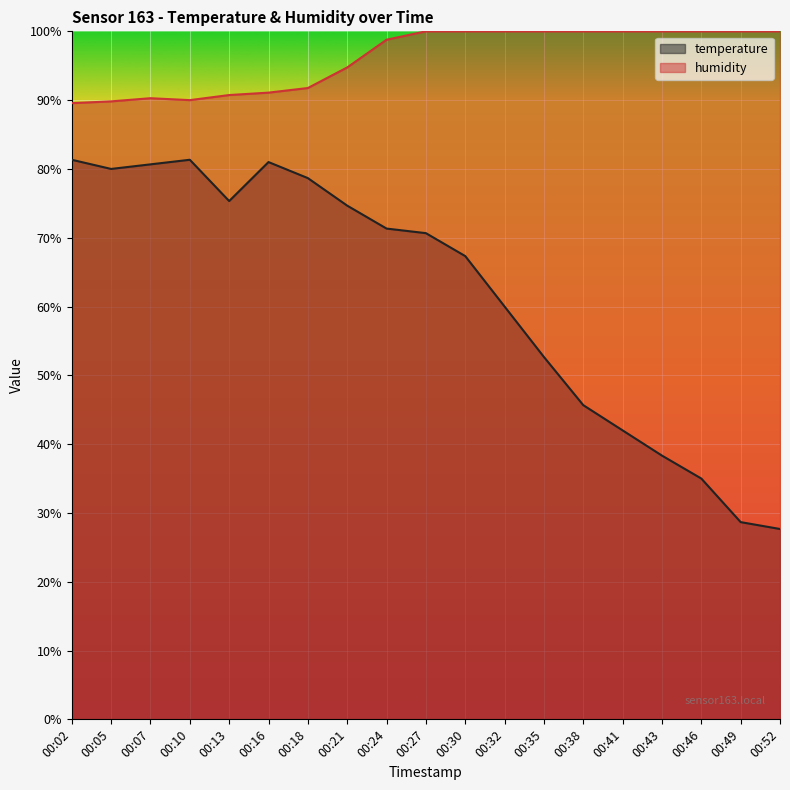

What is the difference between the maximum and minimum values in the temperature series?

53.7